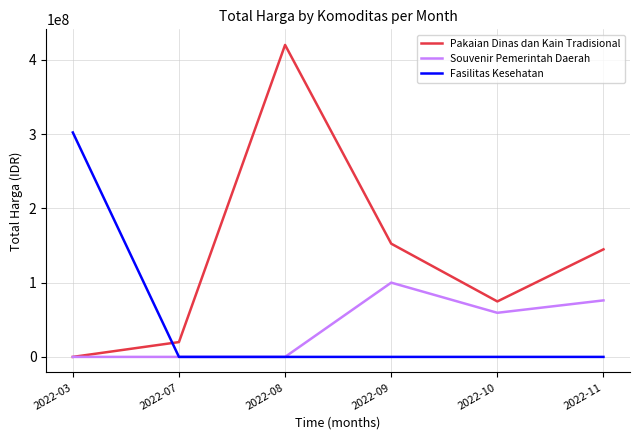

What is the difference between the highest and lowest values at 2022-09?

152477000